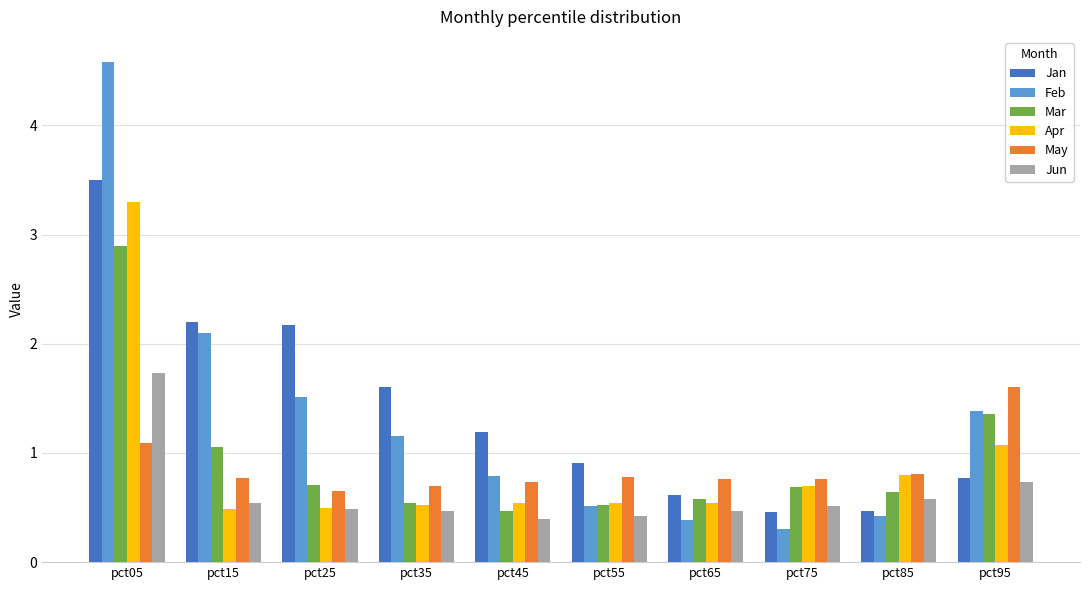

Does the chart contain any negative values?

No